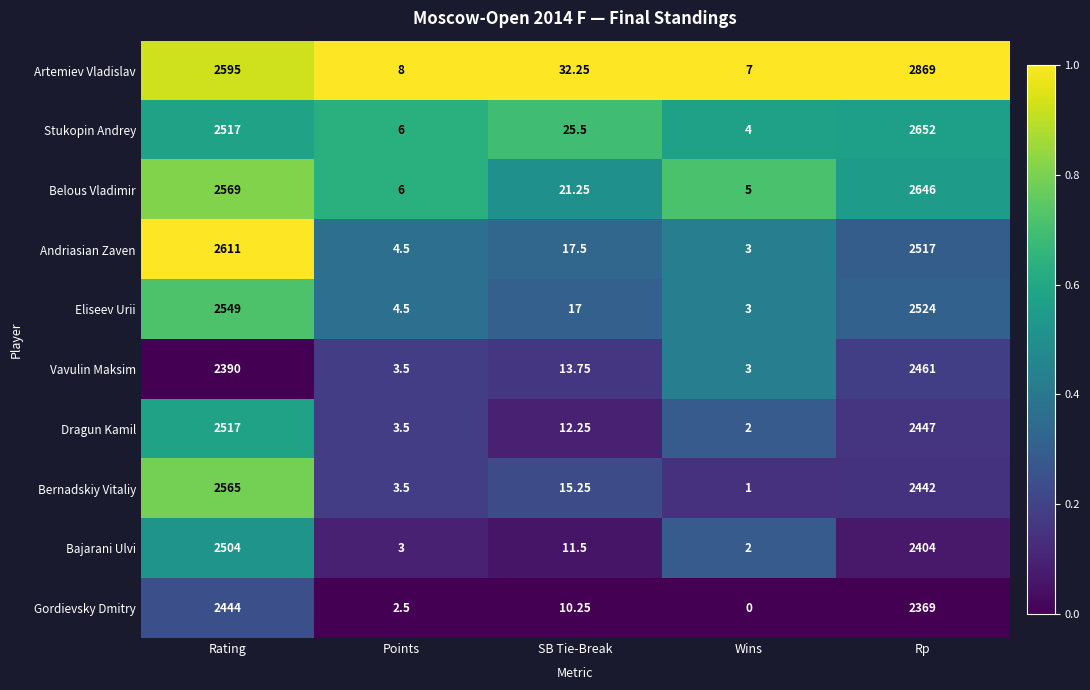

What is the spread (max minus min) of values at SB Tie-Break?

22.0